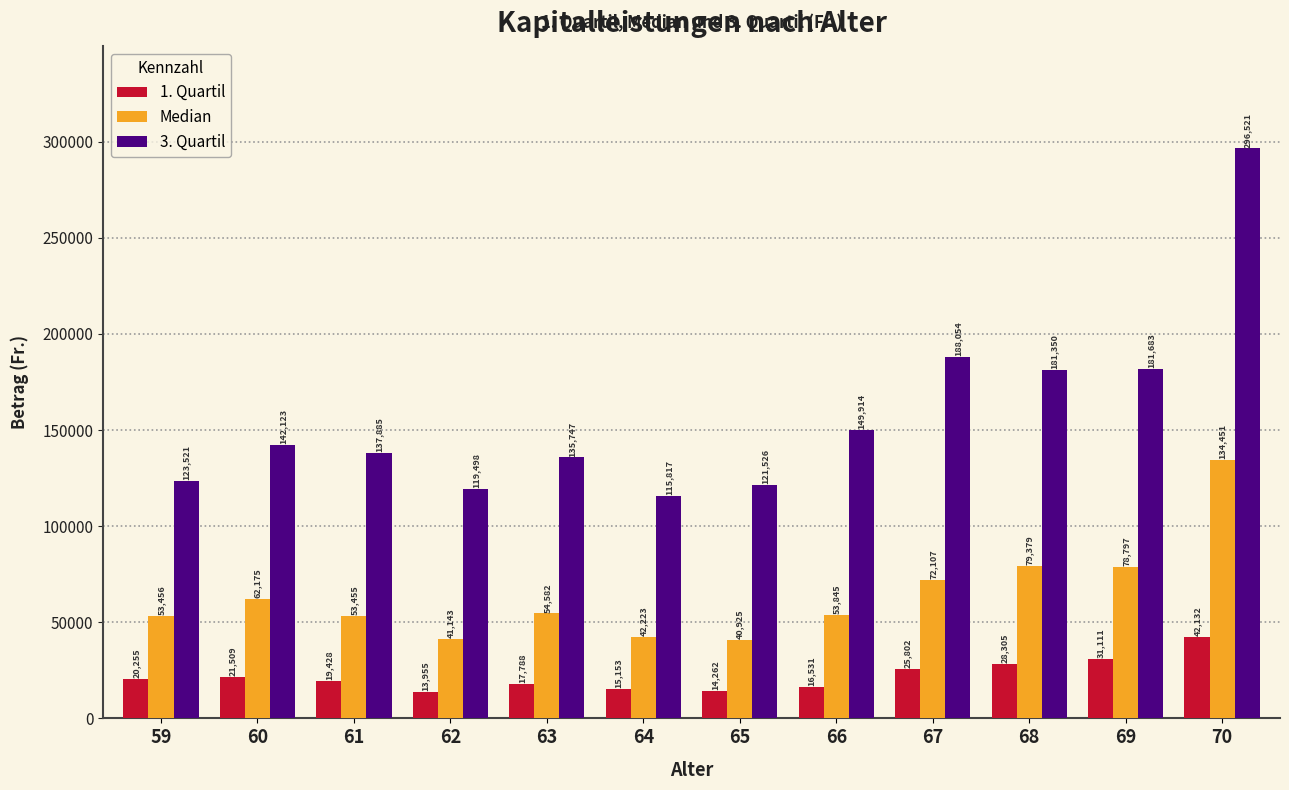

The 3. Quartil series shows 148680.9 at 70. True or false?

False